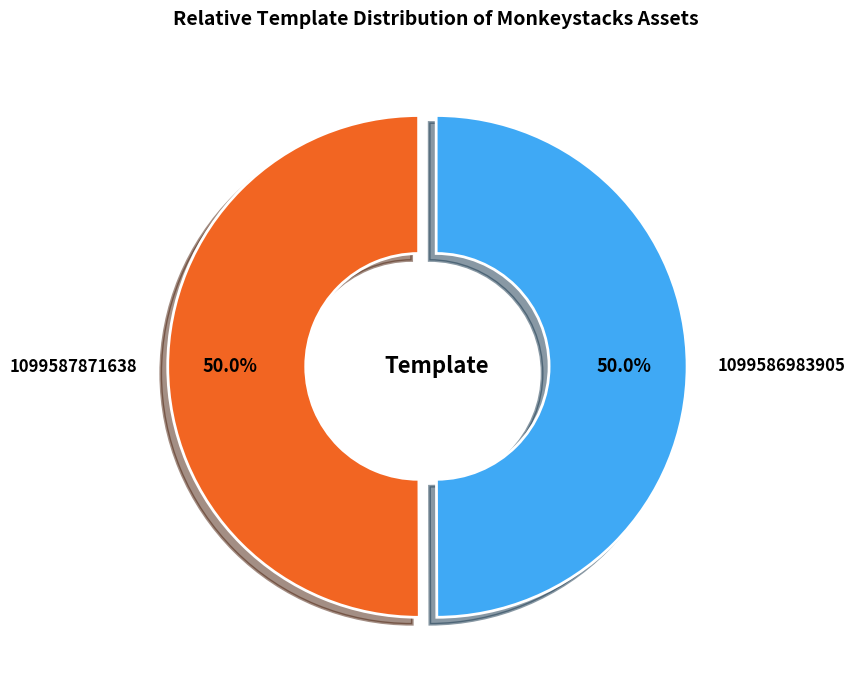

True or false: 1099586983905 accounts for 50% of the total.

True